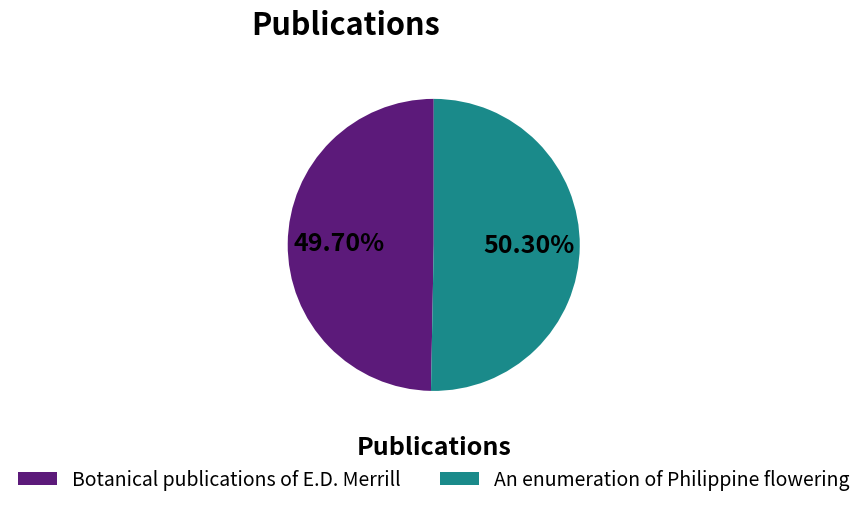

Which category has the biggest portion of the pie?

An enumeration of Philippine flowering